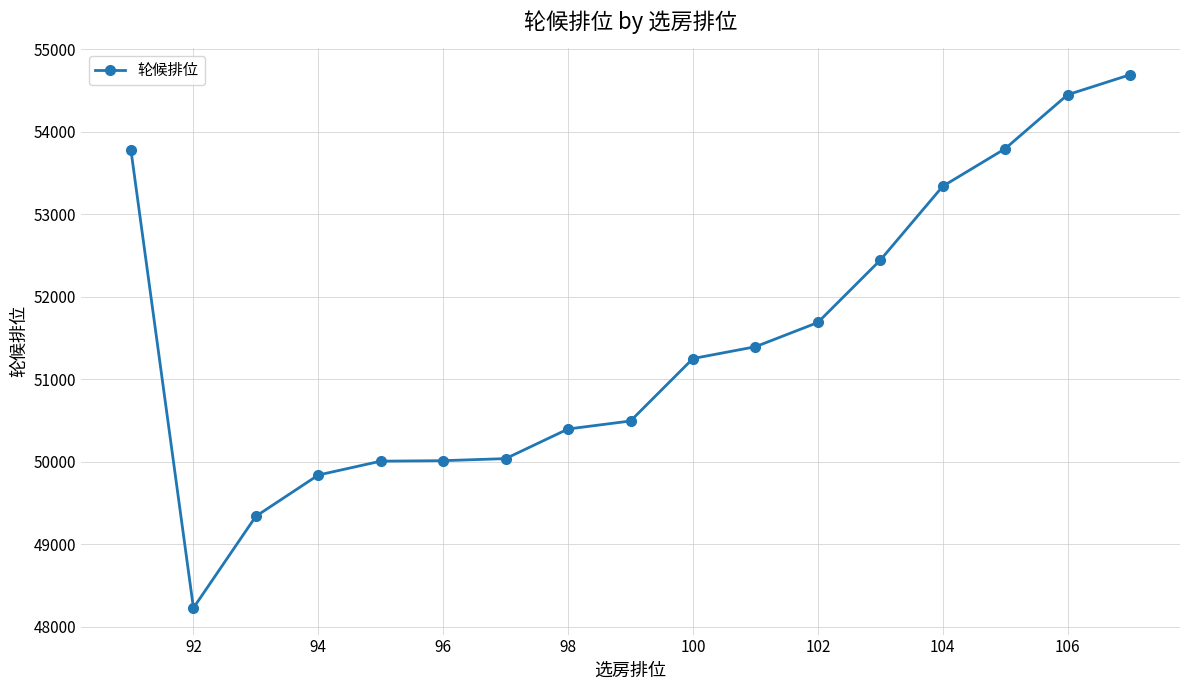

What is the difference between the maximum and minimum values?

6463